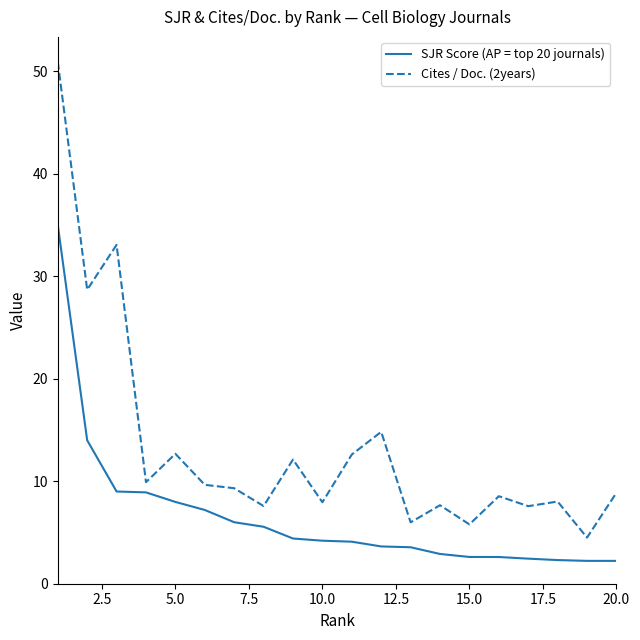

Which series has the largest total across all categories?

Cites / Doc. (2years)